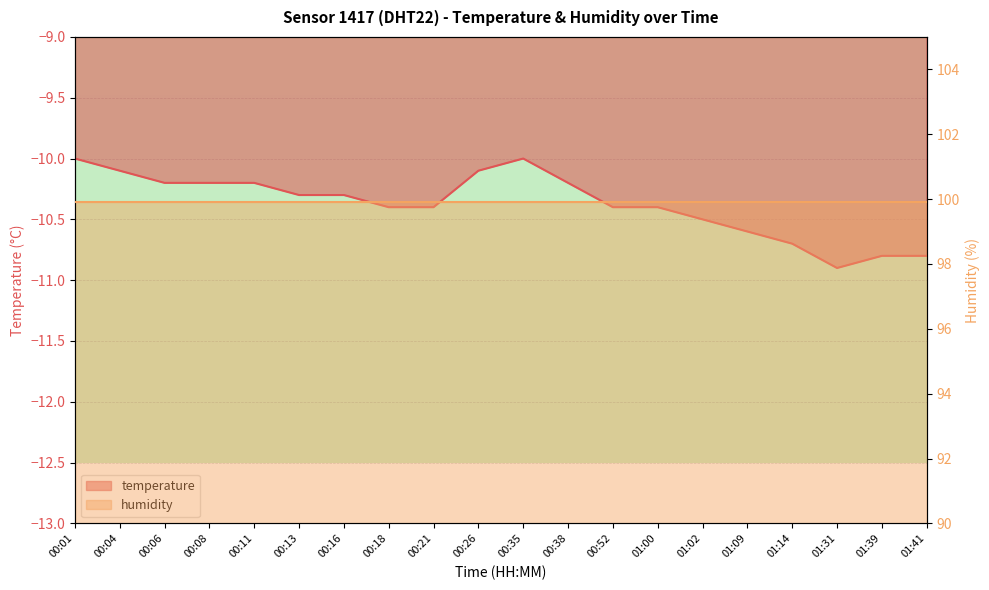

How many values are between -10 and -9?

2